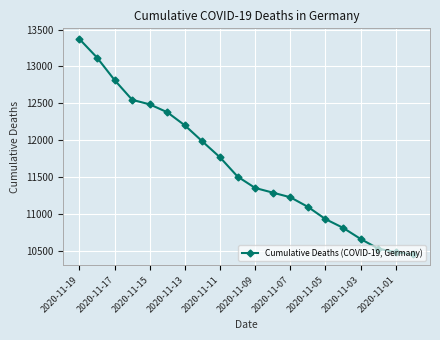

Count the number of data series in this chart.

1